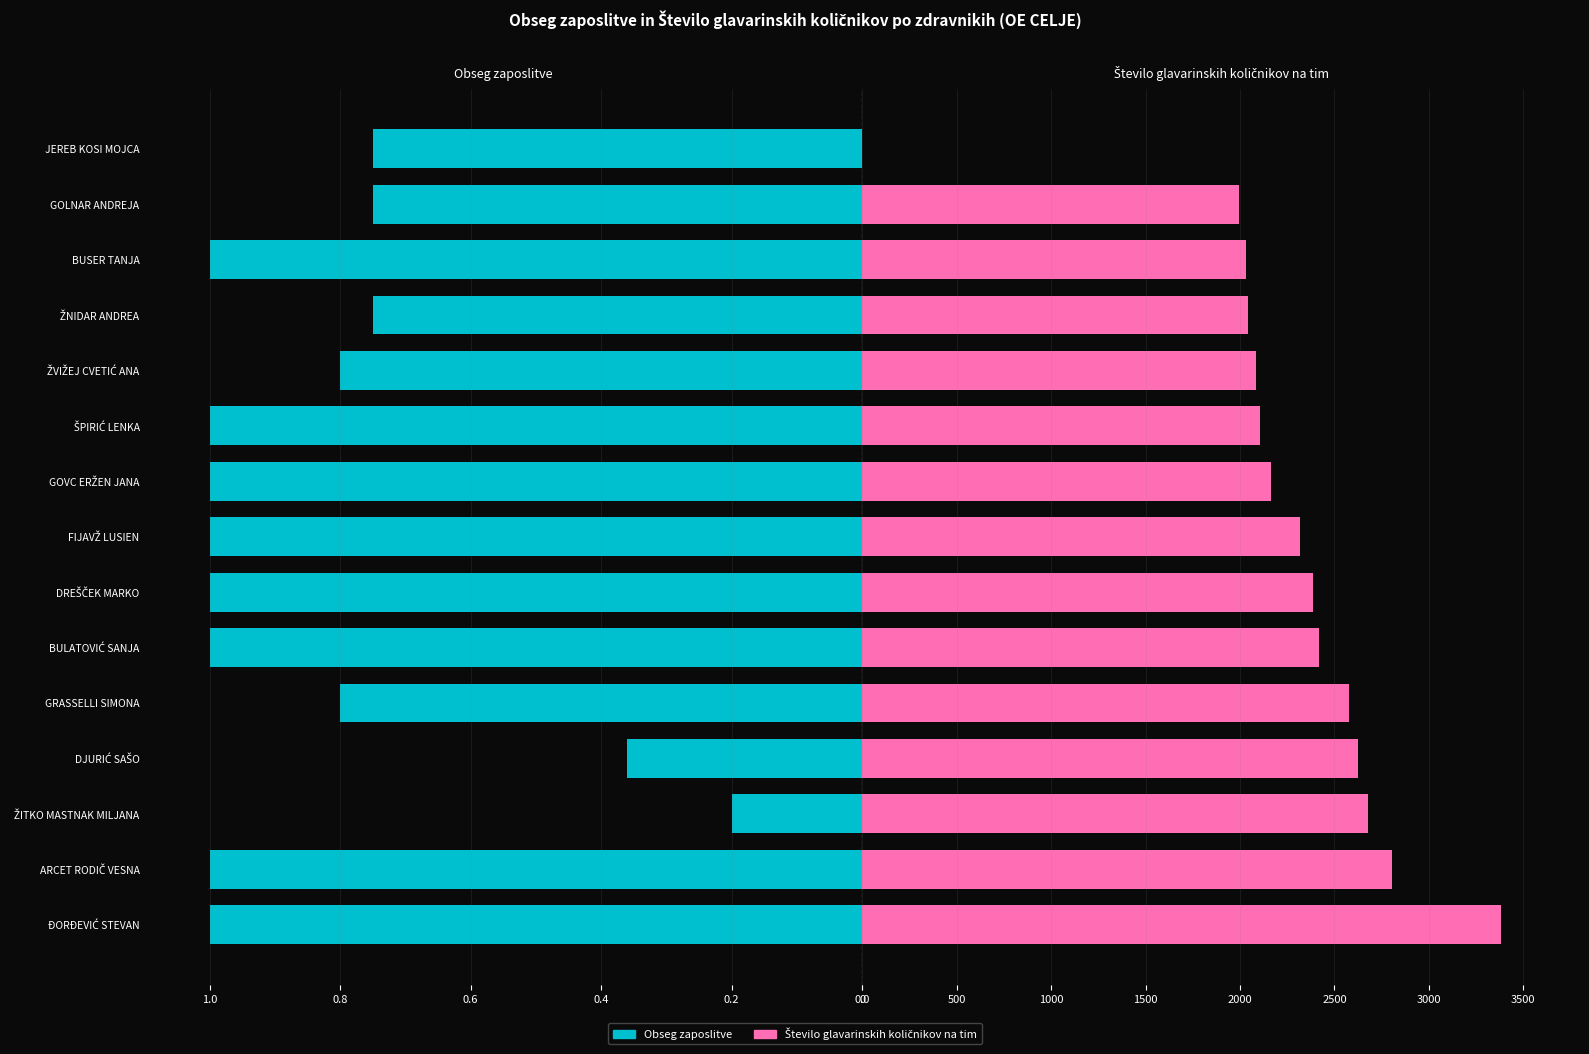

How many bars are there in each group?

2